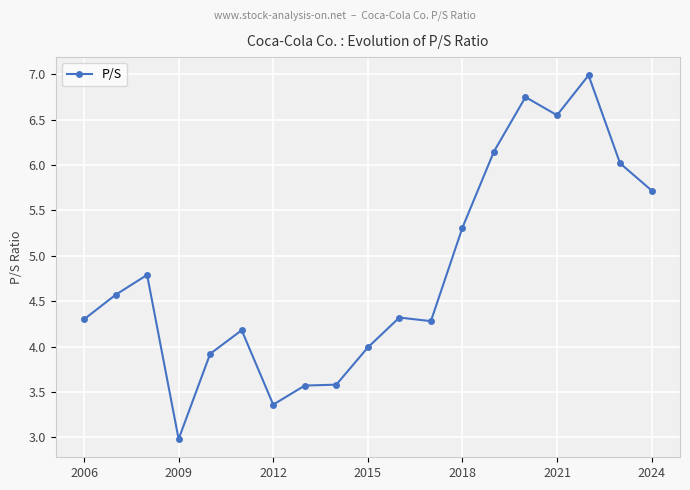

True or false: there are more than 1 points higher than both neighbors.

True